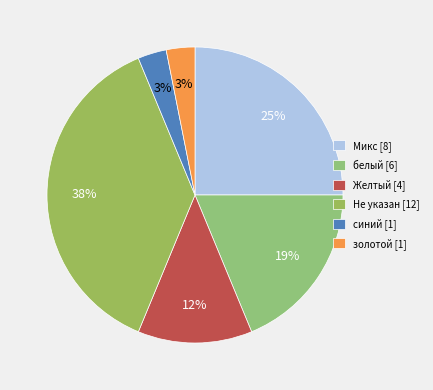

Count the number of slices in the pie.

6